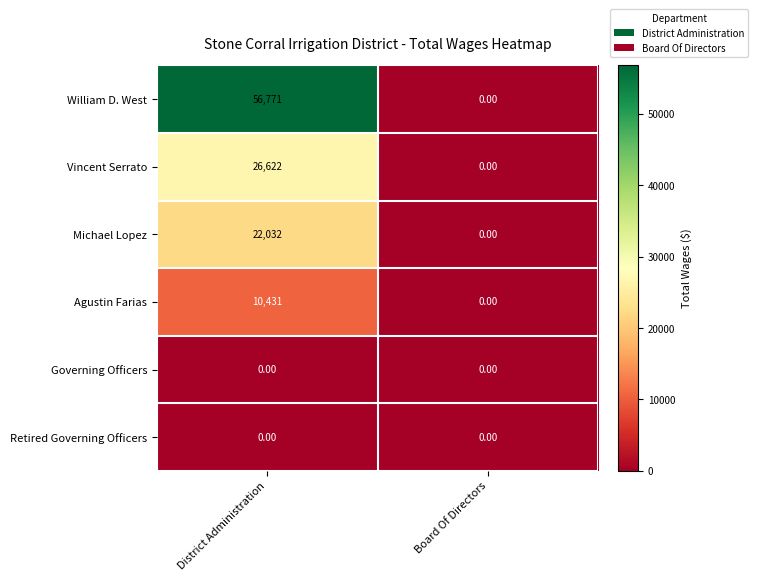

Rank the categories by Agustin Farias value from lowest to highest.

Board Of Directors, District Administration